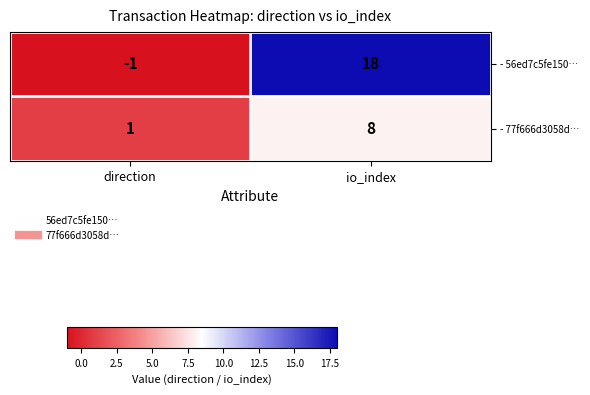

Rank the series by their maximum value, from highest to lowest.

- 56ed7c5fe150…, - 77f666d3058d…